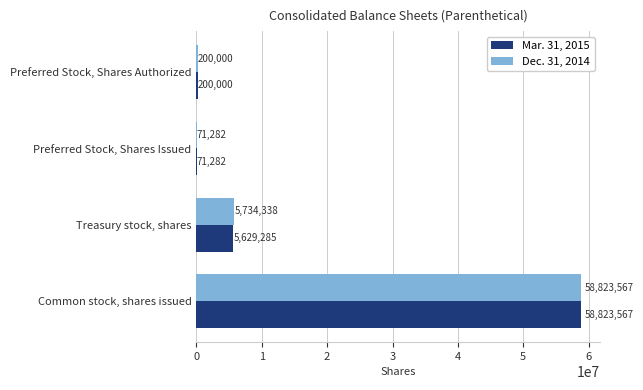

Where is Mar. 31, 2015 nearest to the value 29447424?

Treasury stock, shares